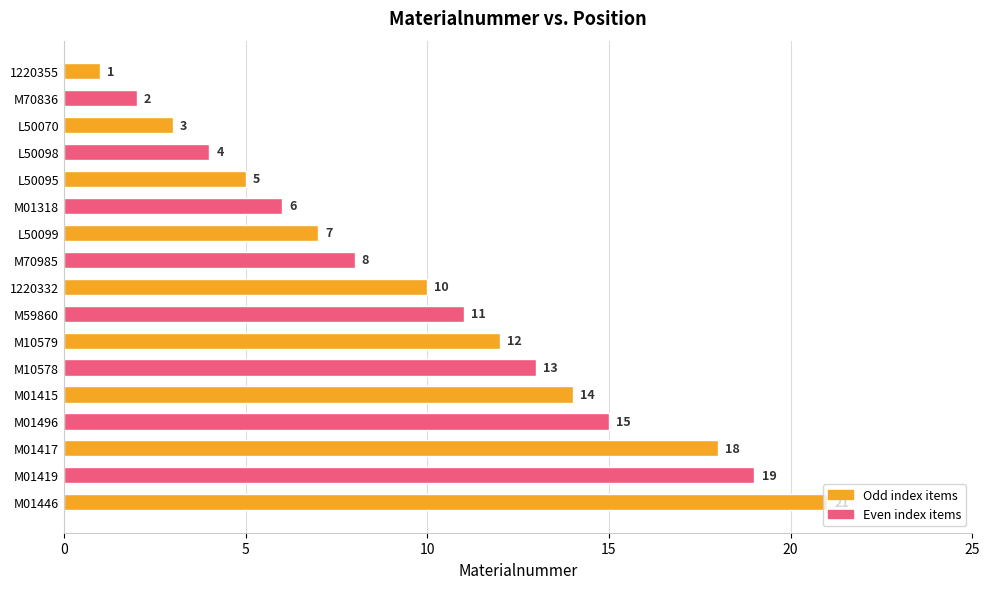

The value at M01318 is 3. True or false?

False